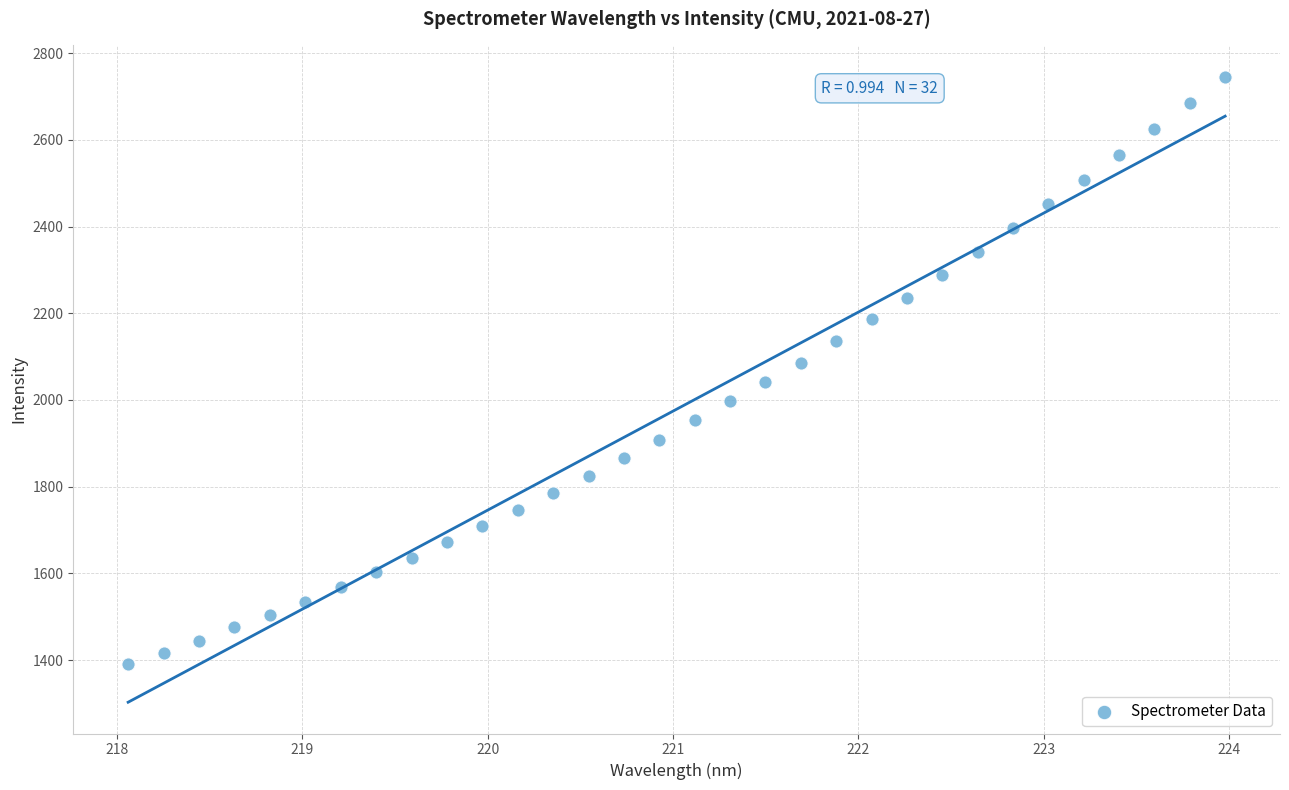

What is the range of Y values (max minus min)?

1355.3